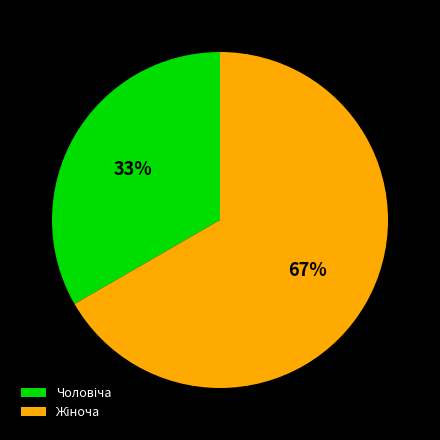

Does any single category account for the majority?

Yes